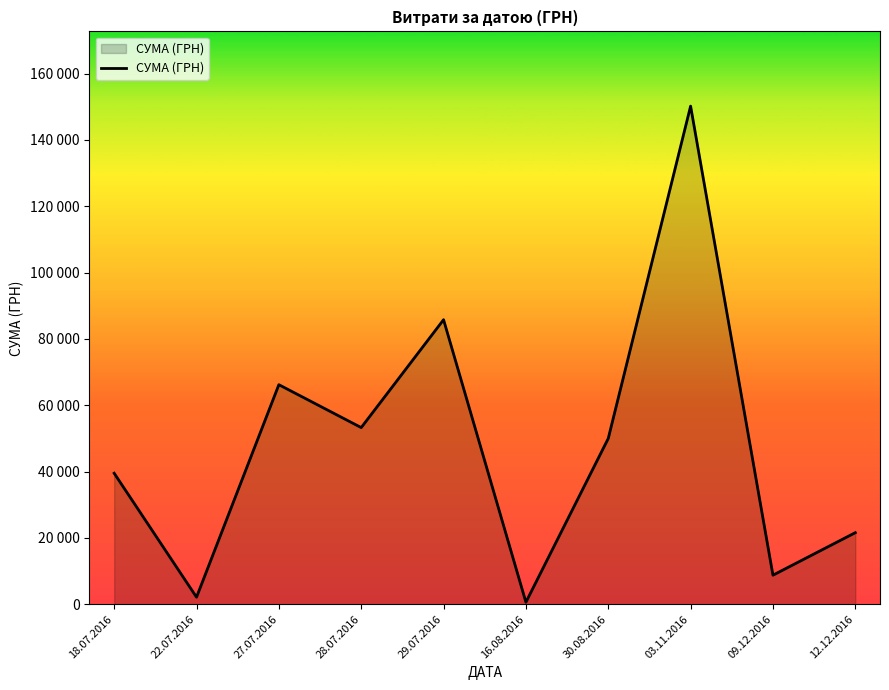

List the labels in order of value, smallest first.

16.08.2016, 22.07.2016, 09.12.2016, 12.12.2016, 18.07.2016, 30.08.2016, 28.07.2016, 27.07.2016, 29.07.2016, 03.11.2016